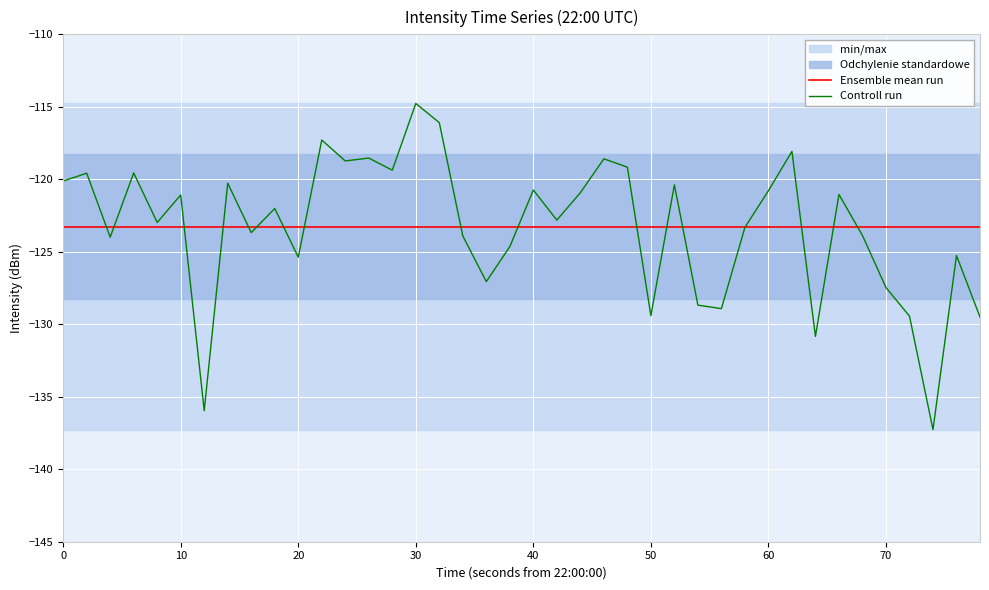

At which label does Controll run reach its peak?

30